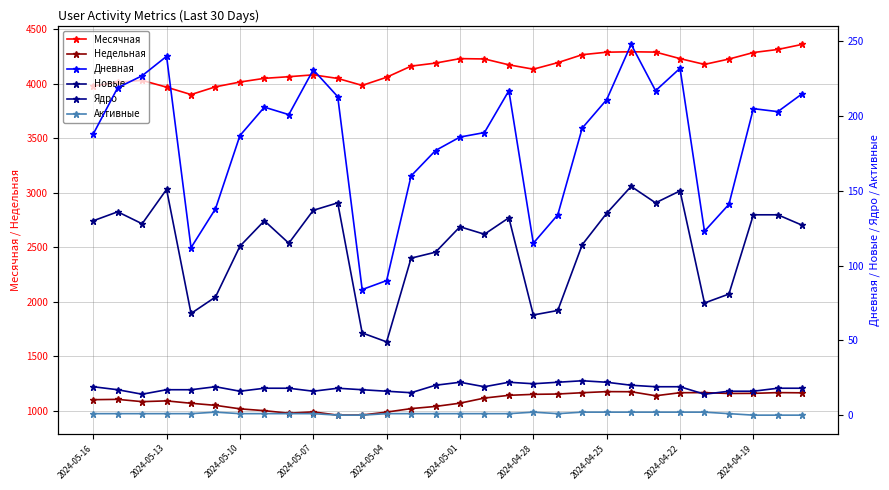

What is the difference between the maximum and minimum values in the Ядро series?

9